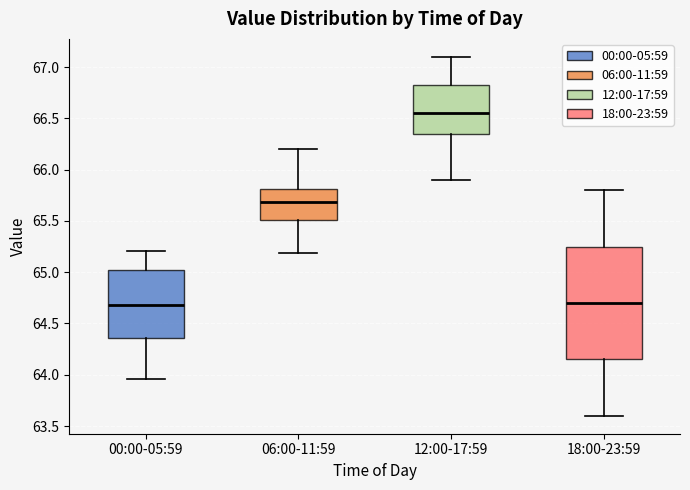

Reading left to right, transcribe this box plot: for each box, give where its median line is, the range the box spans, and where its two whiskers end, as read against the y-axis. The values are not printed on the chart, so give them approximately, as read against the axis.

00:00-05:59: median 64.70, box 64.35 to 65.00, whiskers 63.95 to 65.20
06:00-11:59: median 65.70, box 65.50 to 65.80, whiskers 65.20 to 66.20
12:00-17:59: median 66.55, box 66.35 to 66.85, whiskers 65.90 to 67.10
18:00-23:59: median 64.70, box 64.15 to 65.25, whiskers 63.60 to 65.80